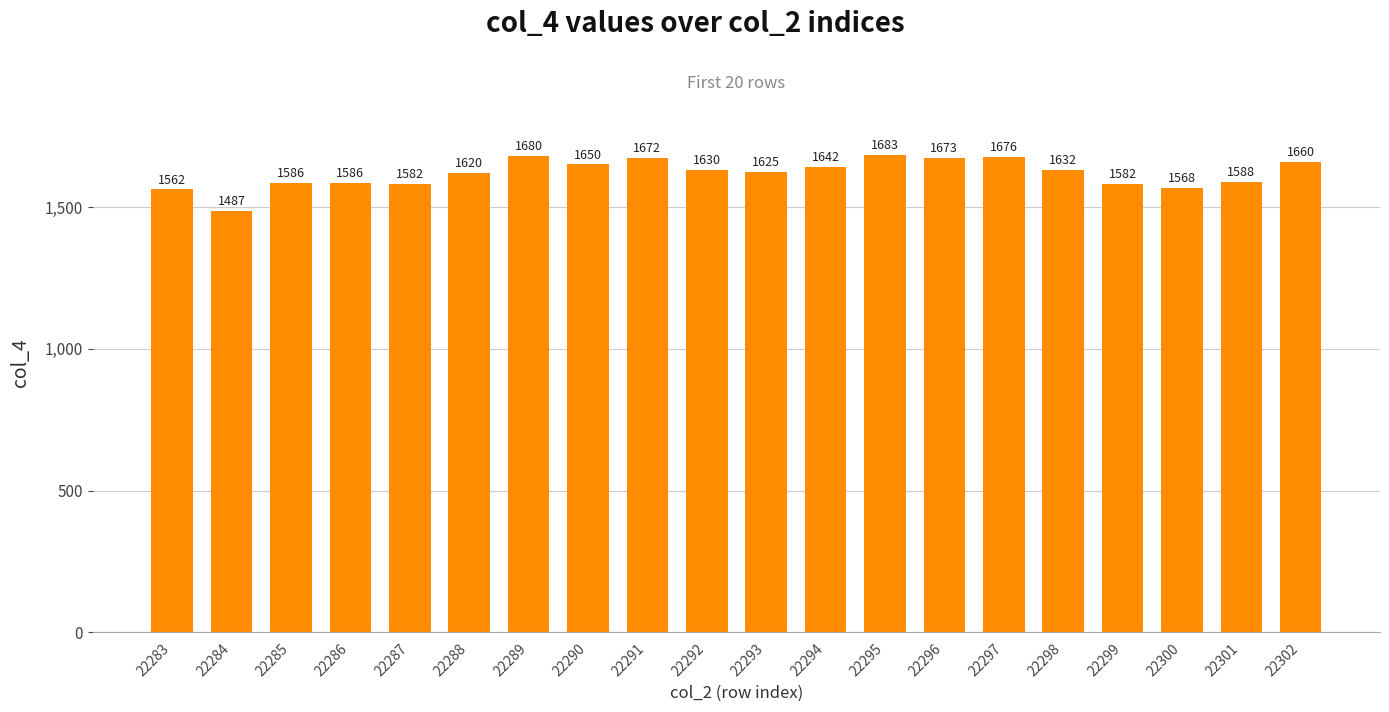

What is the greatest value displayed?

1683